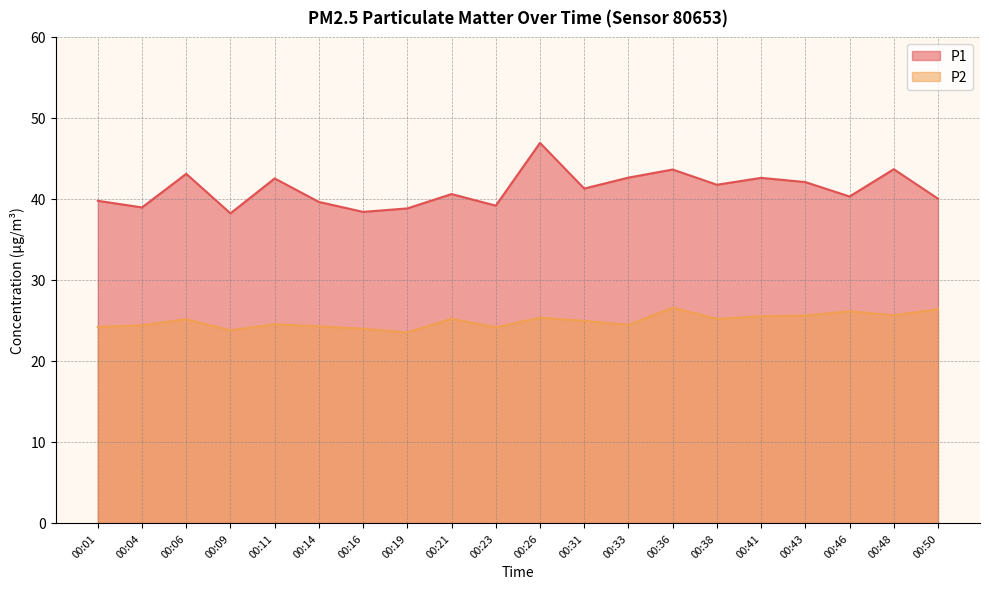

True or false: P1 has more than 2 interior local peaks.

True